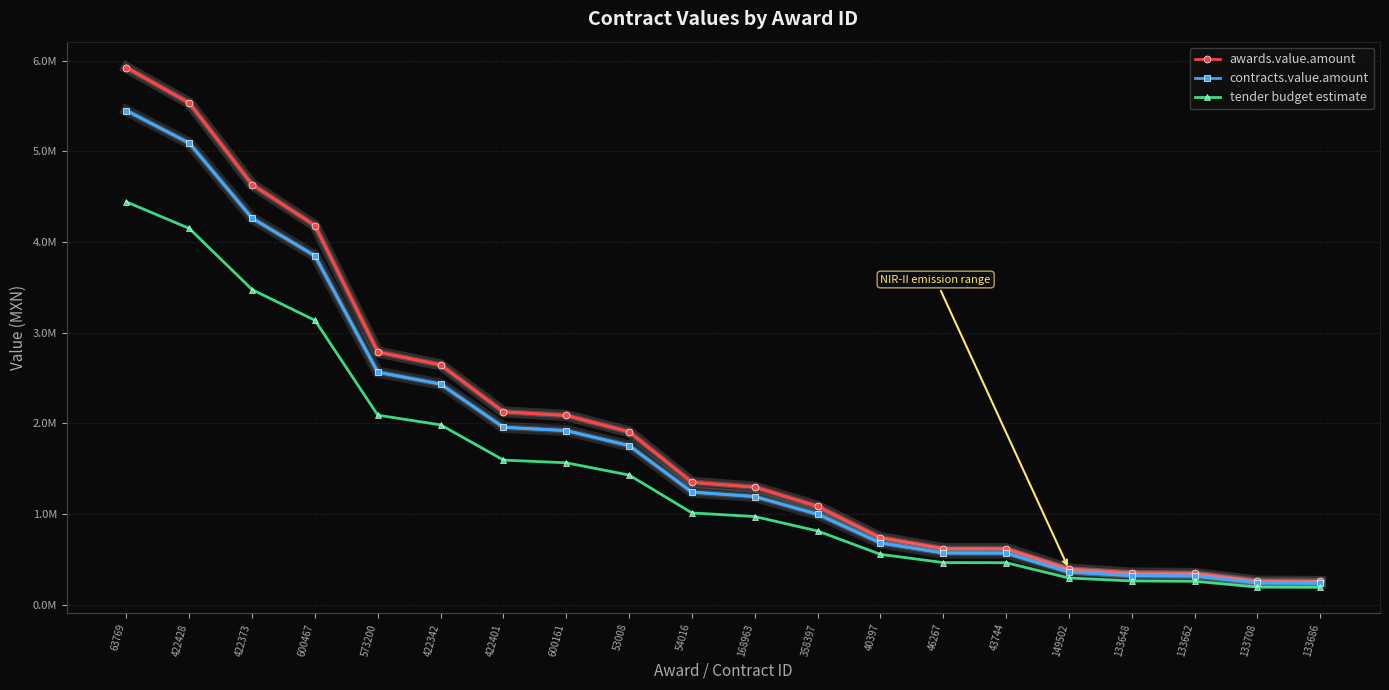

Which has a higher value, 422401 or 168963?

422401